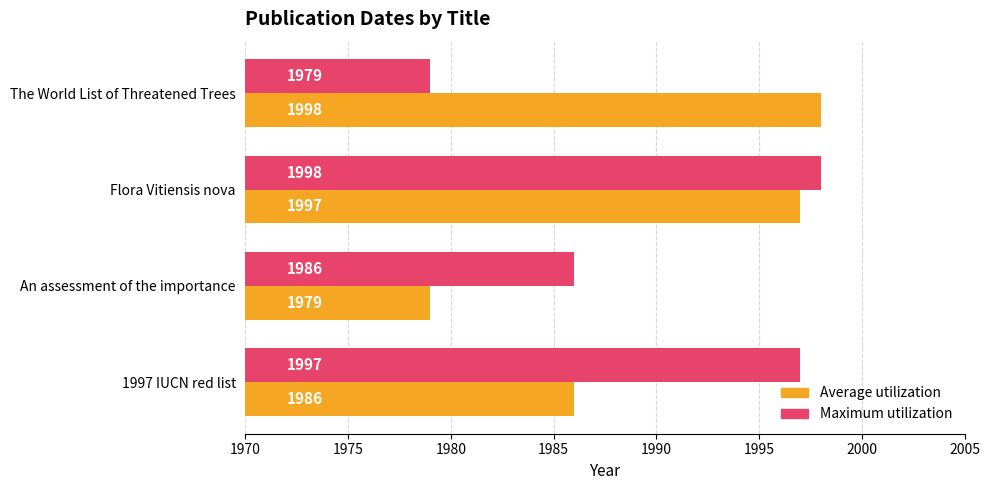

Where is Maximum utilization nearest to the value 1988?

An assessment of the importance